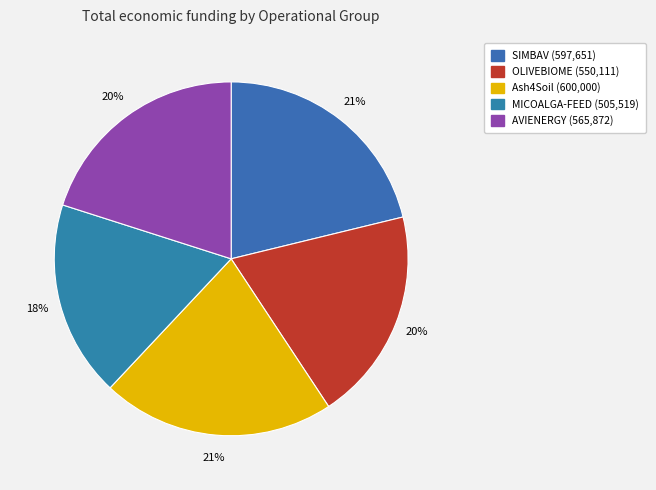

Count the number of slices in the pie.

5